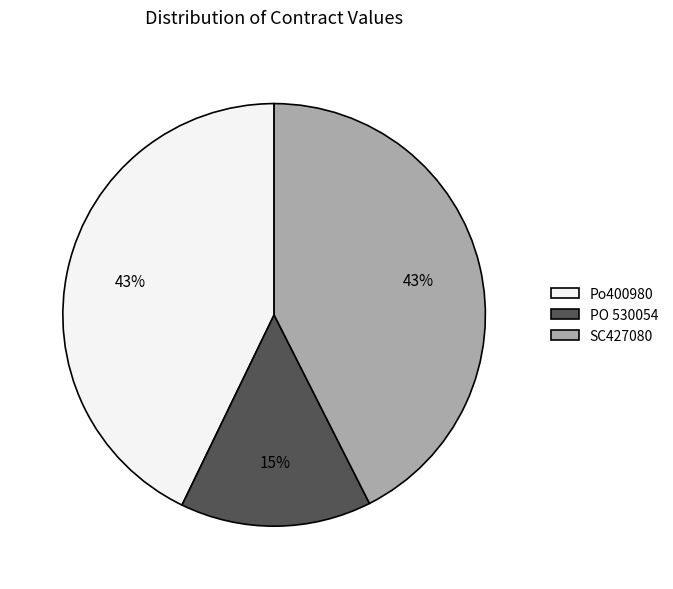

Combined, do SC427080 and PO 530054 account for over 50%?

Yes